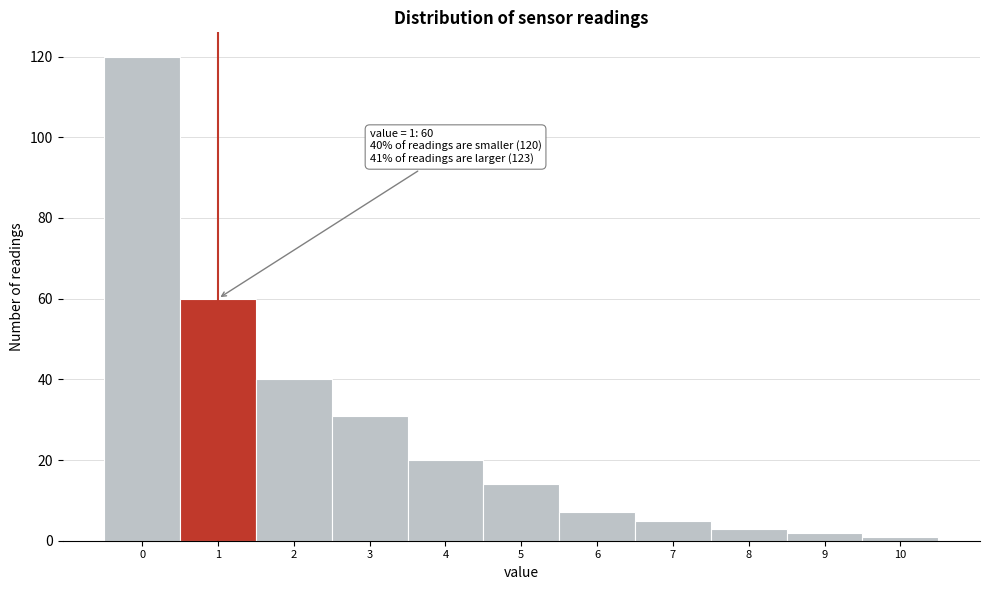

Reading left to right, extract all data points from this chart.

0=120	1=60	2=40	3=31	4=20	5=14	6=7	7=5	8=3	9=2	10=1